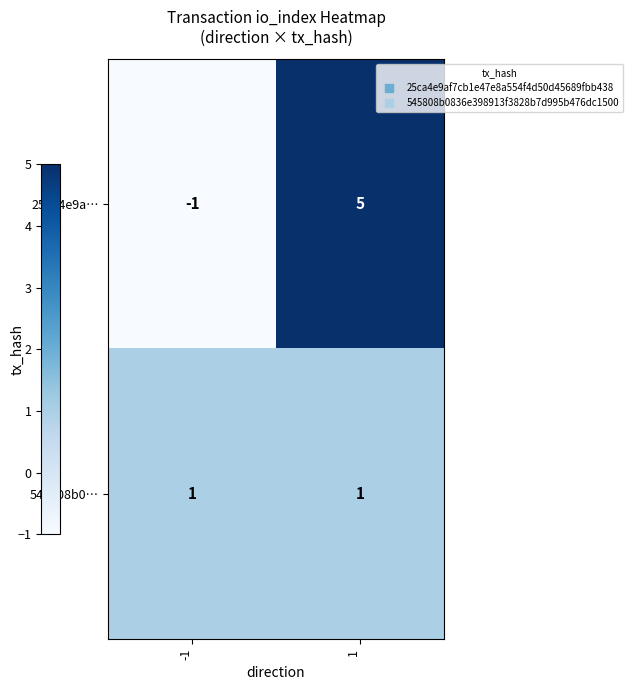

What is the difference between the 25ca4e9a… values at -1 and 1?

6